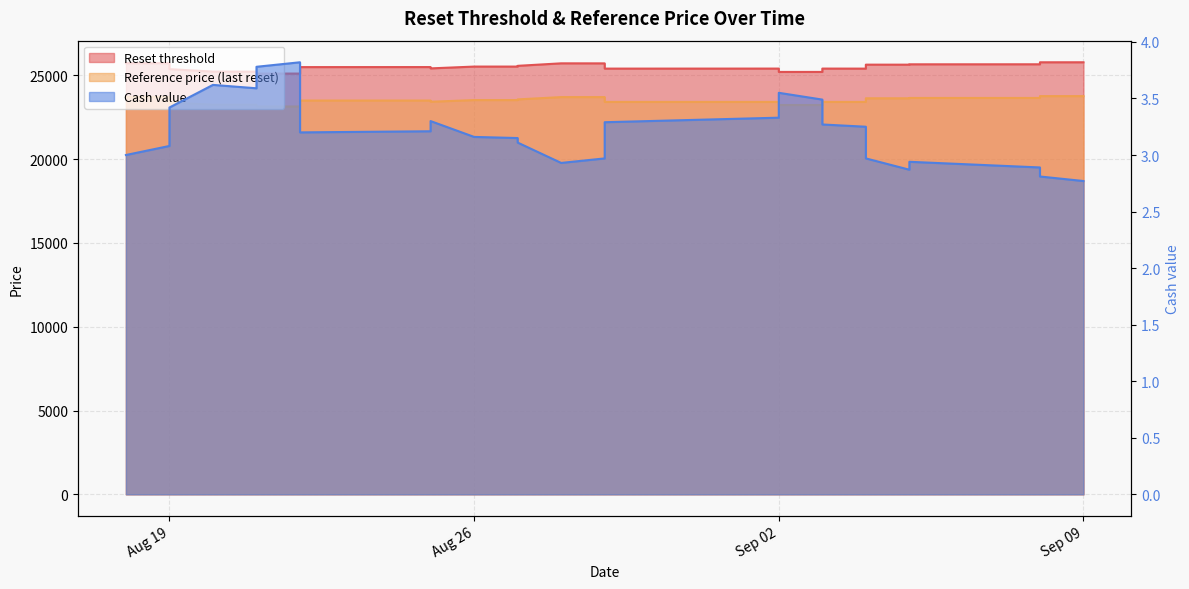

What is the difference between the Reference price (last reset) values at 2025-08-19 and 2025-09-08?

267.7